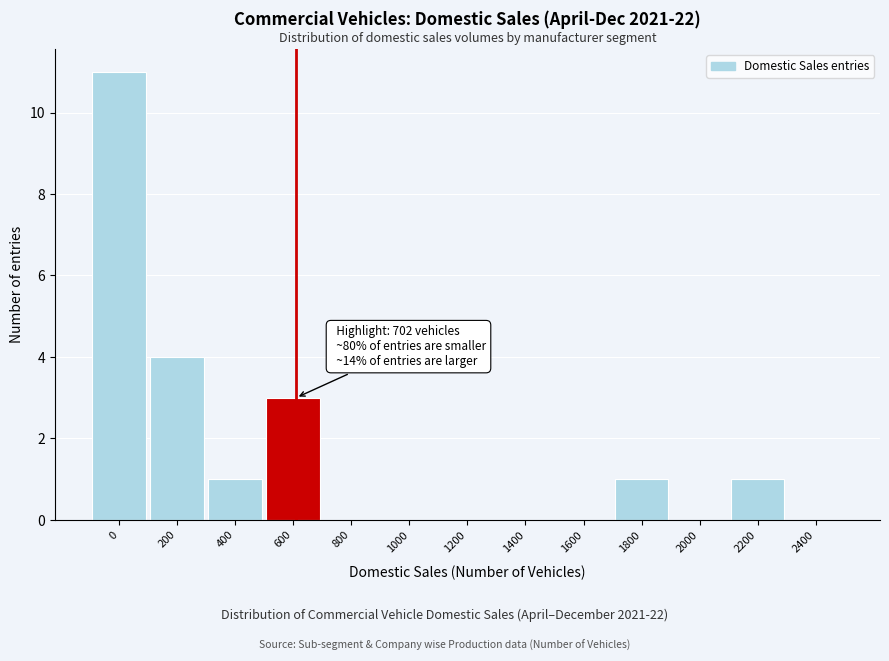

Reading left to right, what are all the values shown in this chart?

0=11	200=4	400=1	600=3	800=0	1000=0	1200=0	1400=0	1600=0	1800=1	2000=0	2200=1	2400=0